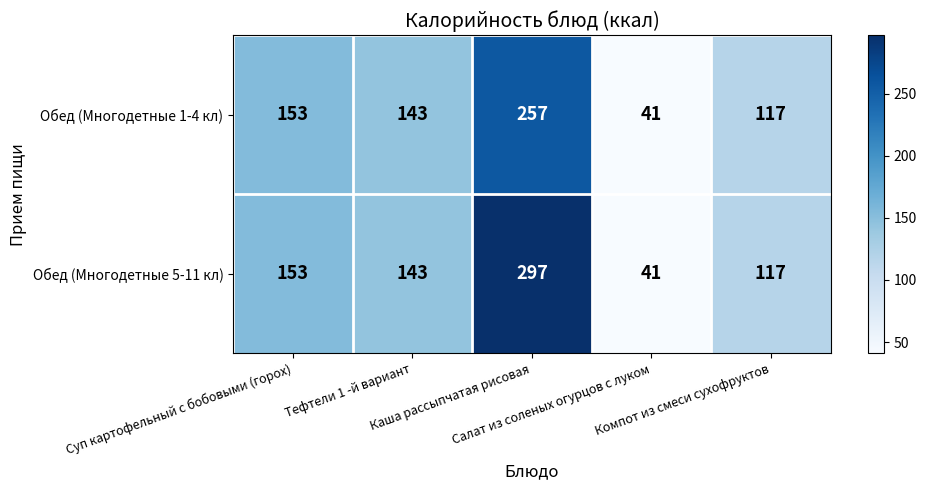

How many categories are shown in the chart?

5